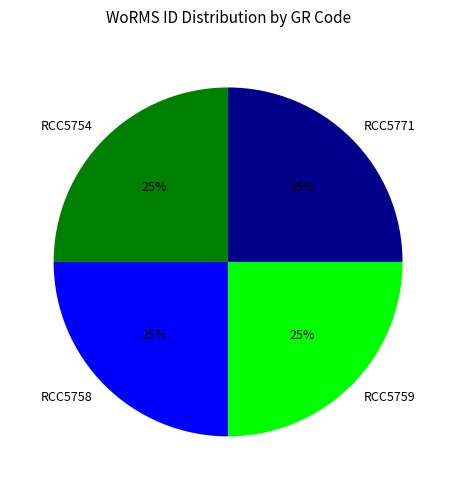

How many slices are in this pie chart?

4